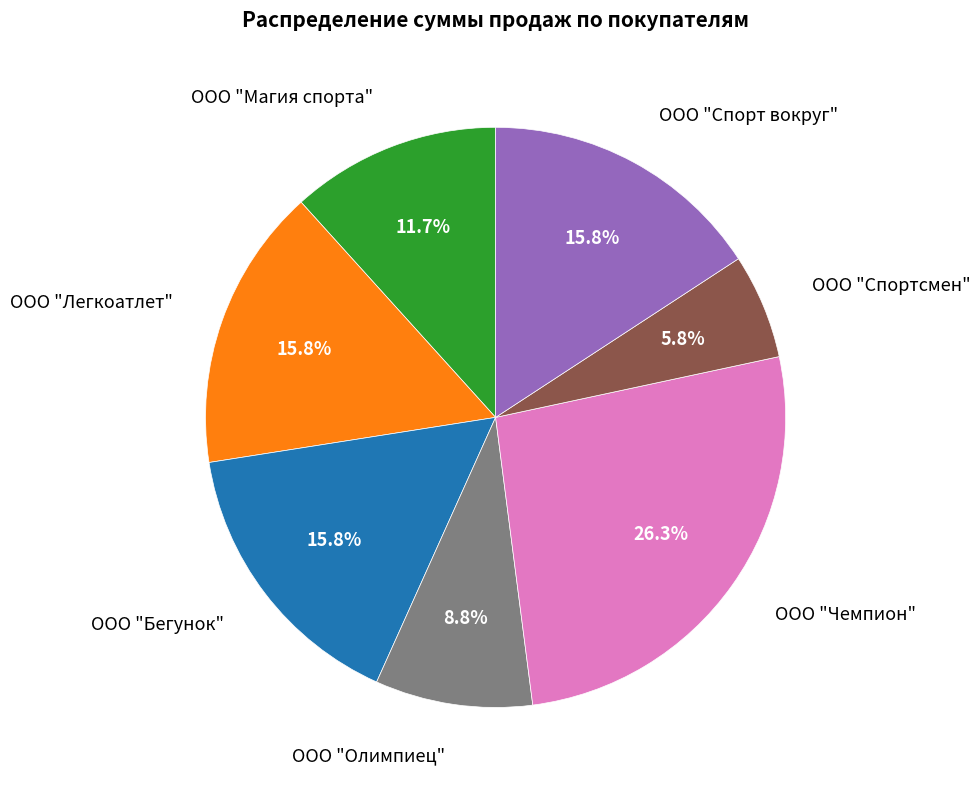

To the nearest percent, what is the difference between the ООО "Спортсмен" and ООО "Чемпион" slice percentages?

20%